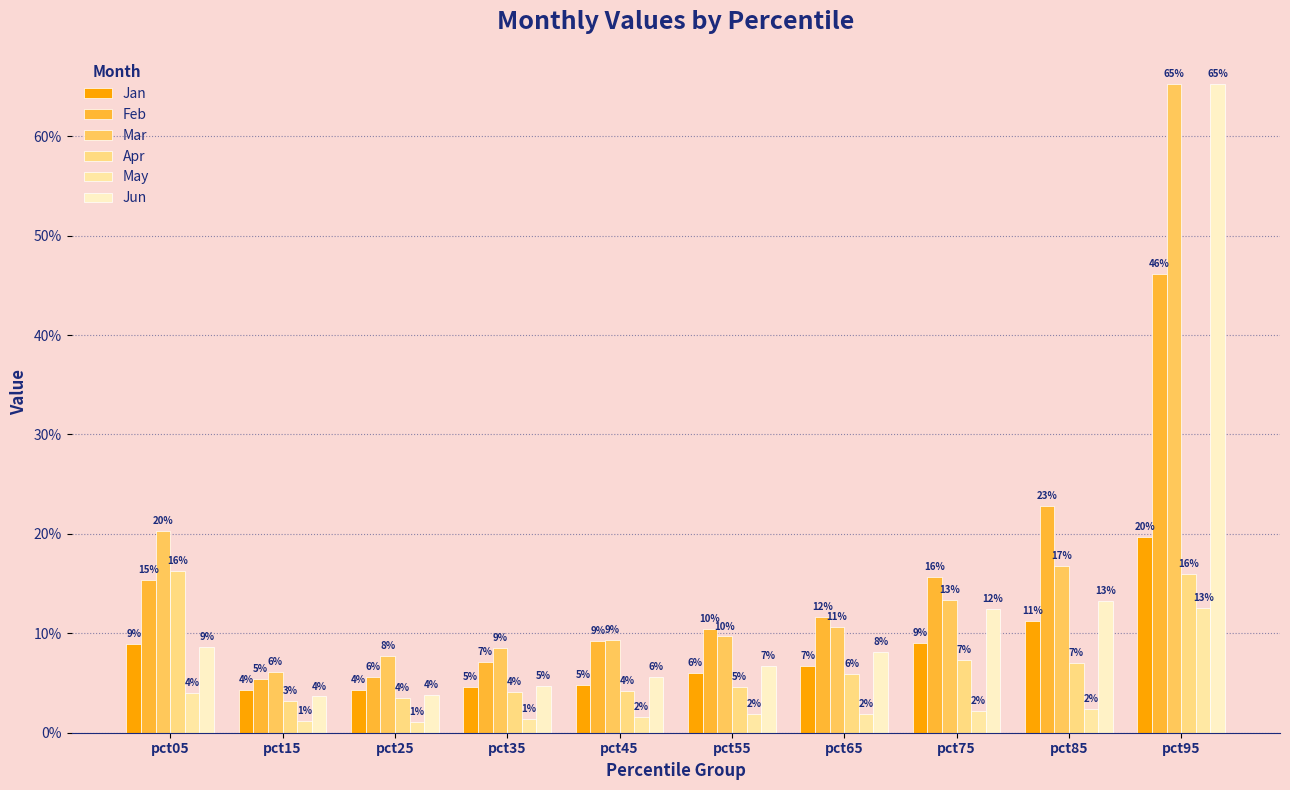

What are all the series names shown in the legend?

Jan, Feb, Mar, Apr, May, Jun